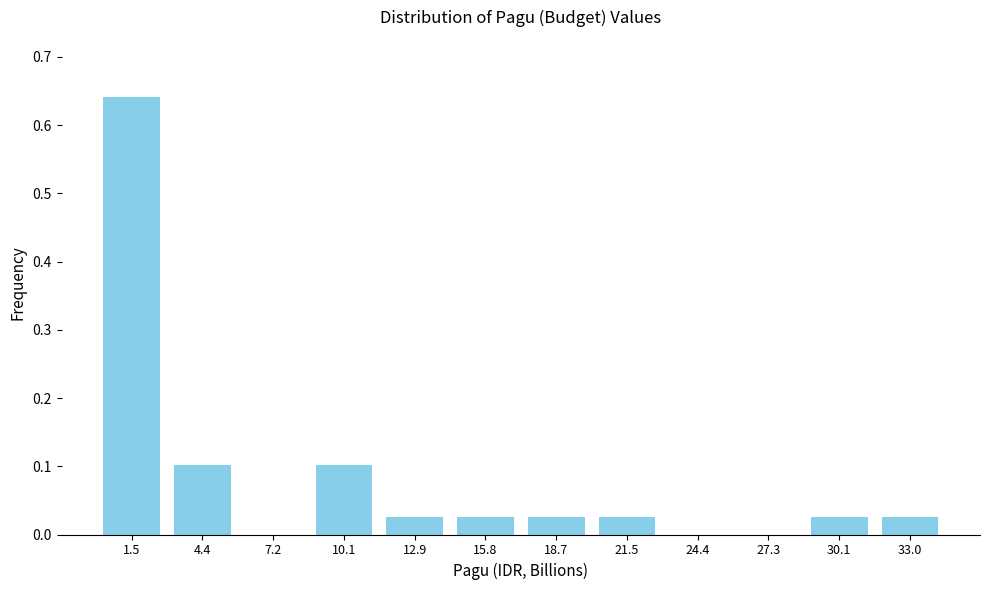

What is the sum of all values?

1.0